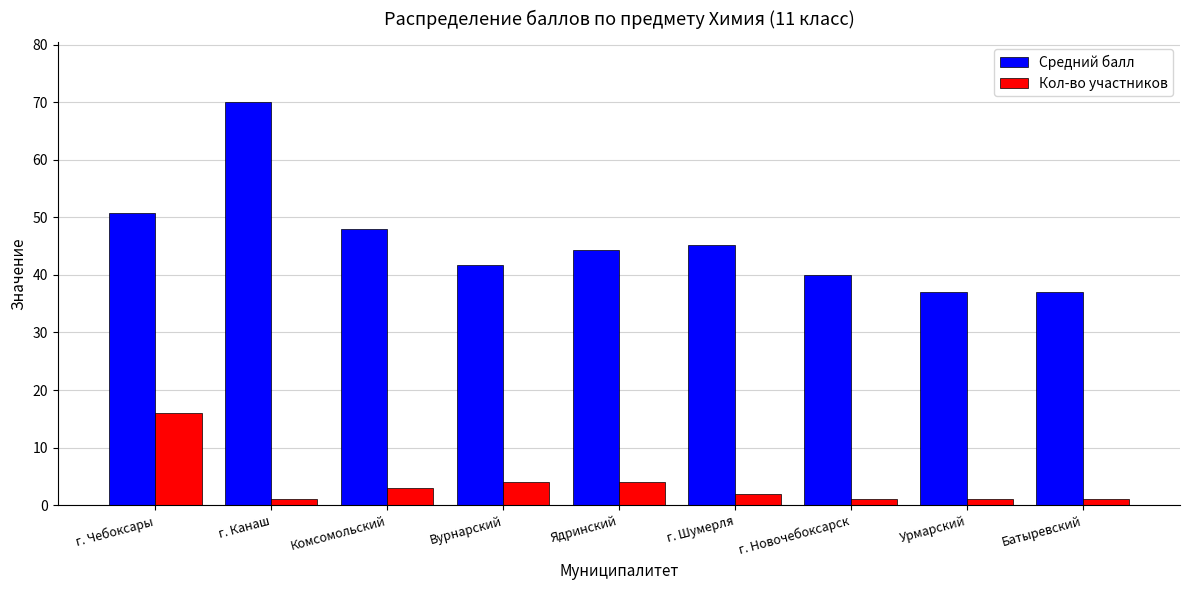

Does the chart contain stacked bars?

No